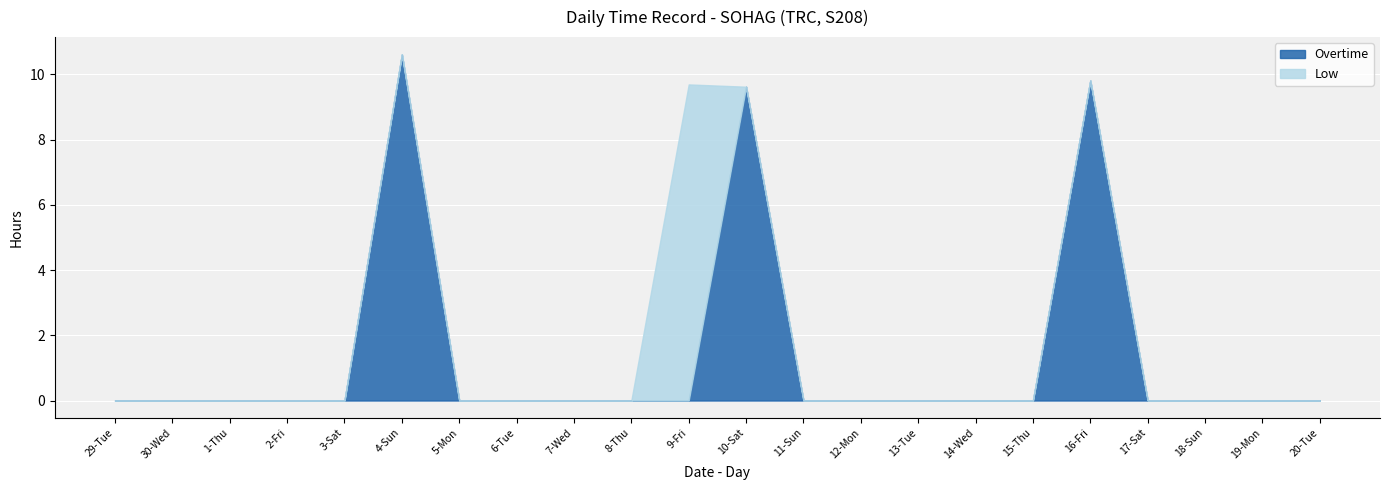

How many positive values does the Low series have?

1